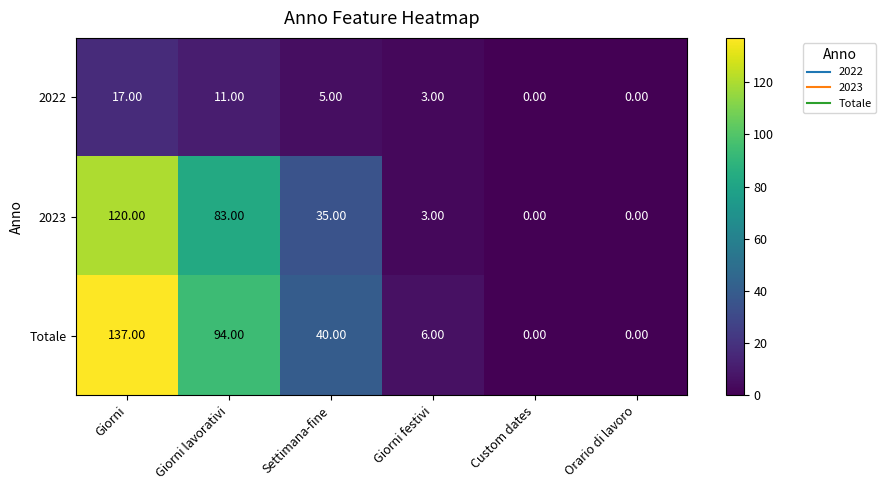

Which series has the largest total across all categories?

Totale